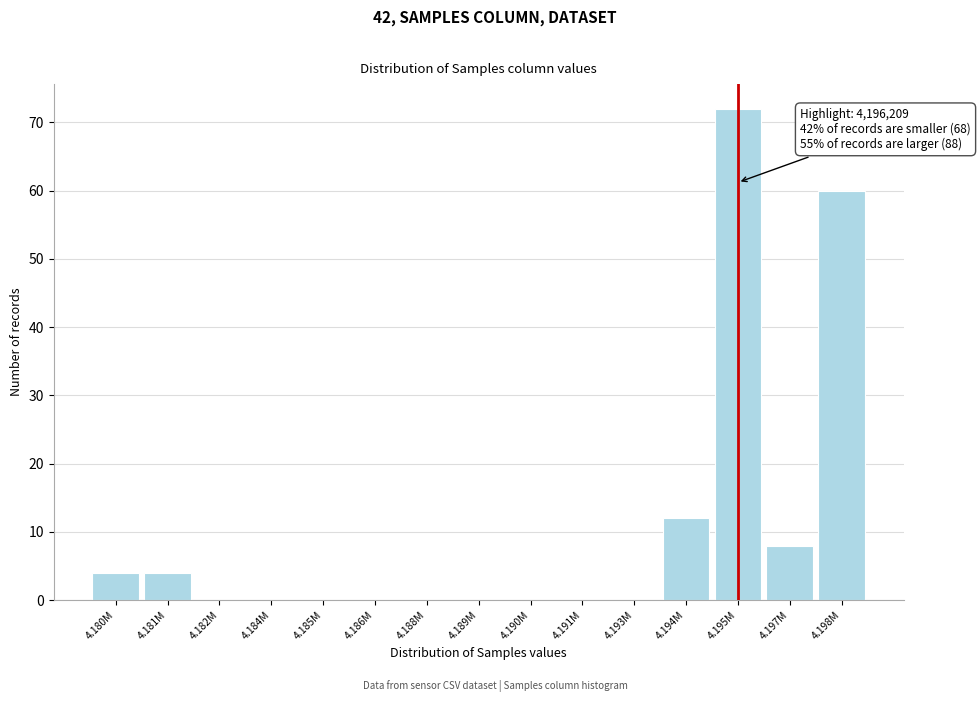

Reading right to left, transcribe all the data shown in this chart.

4.198M=60	4.197M=8	4.195M=72	4.194M=12	4.193M=0	4.191M=0	4.190M=0	4.189M=0	4.188M=0	4.186M=0	4.185M=0	4.184M=0	4.182M=0	4.181M=4	4.180M=4